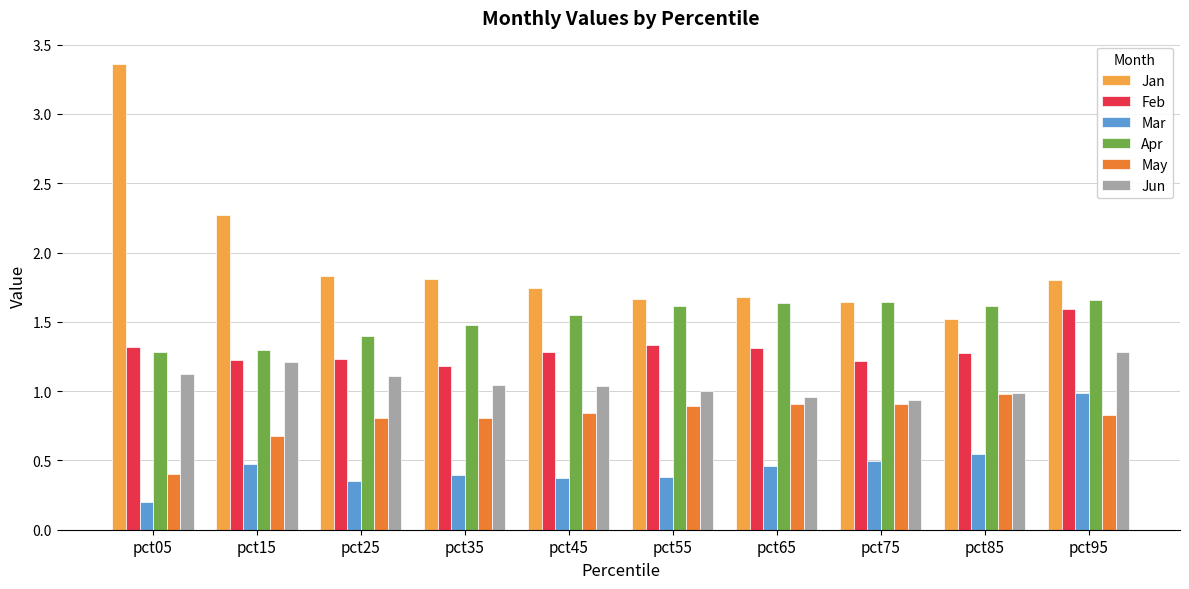

What is the sum of all Jun values?

10.7